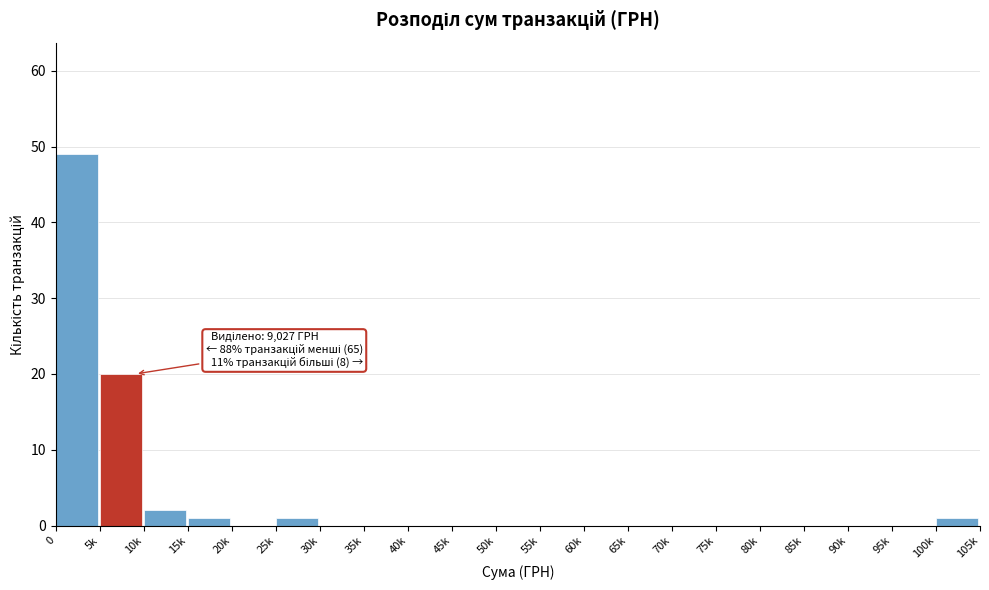

Reading left to right, what are all the values shown in this chart?

0=49	5k=20	10k=2	15k=1	20k=0	25k=1	30k=0	35k=0	40k=0	45k=0	50k=0	55k=0	60k=0	65k=0	70k=0	75k=0	80k=0	85k=0	90k=0	95k=0	100k=1